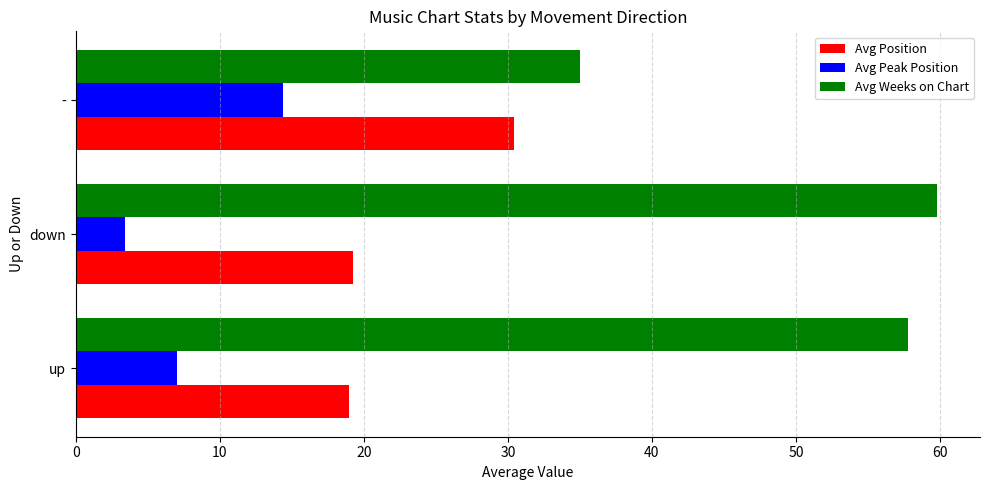

The value of Avg Position at - is 7.3. True or false?

False